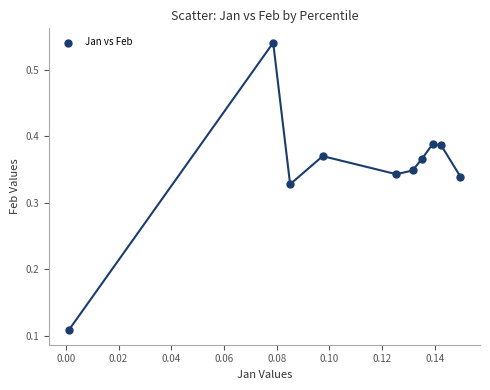

How many data points are displayed?

10